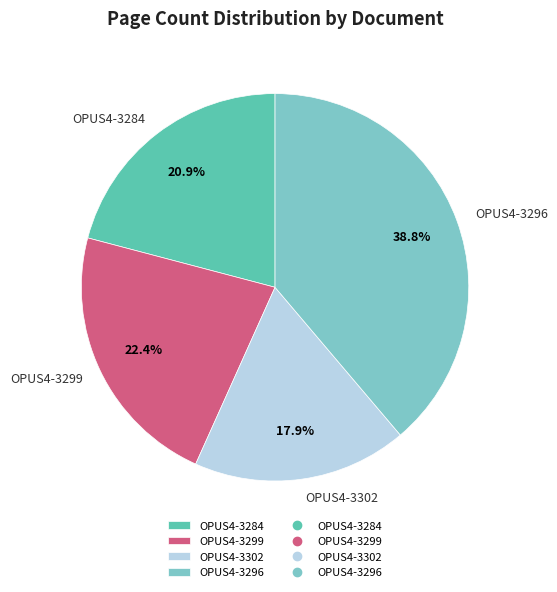

Is it true that OPUS4-3284 is 35% of the pie?

False